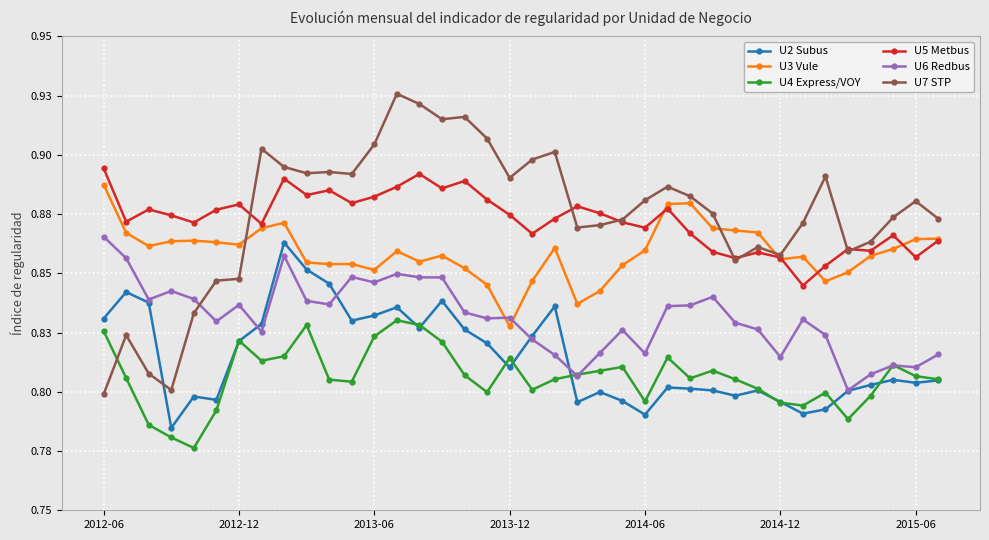

At which category is the sum across all series the highest?

8